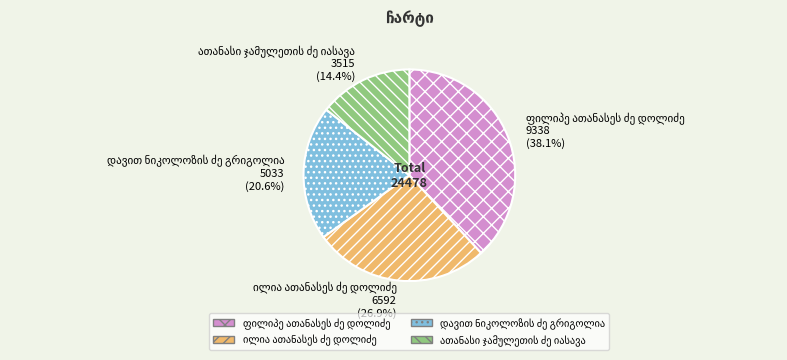

Is there a majority slice in this chart?

No